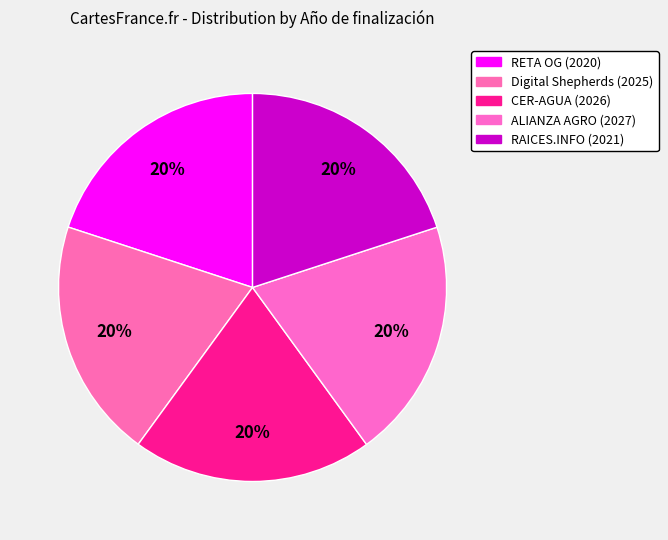

Is there a majority slice in this chart?

No